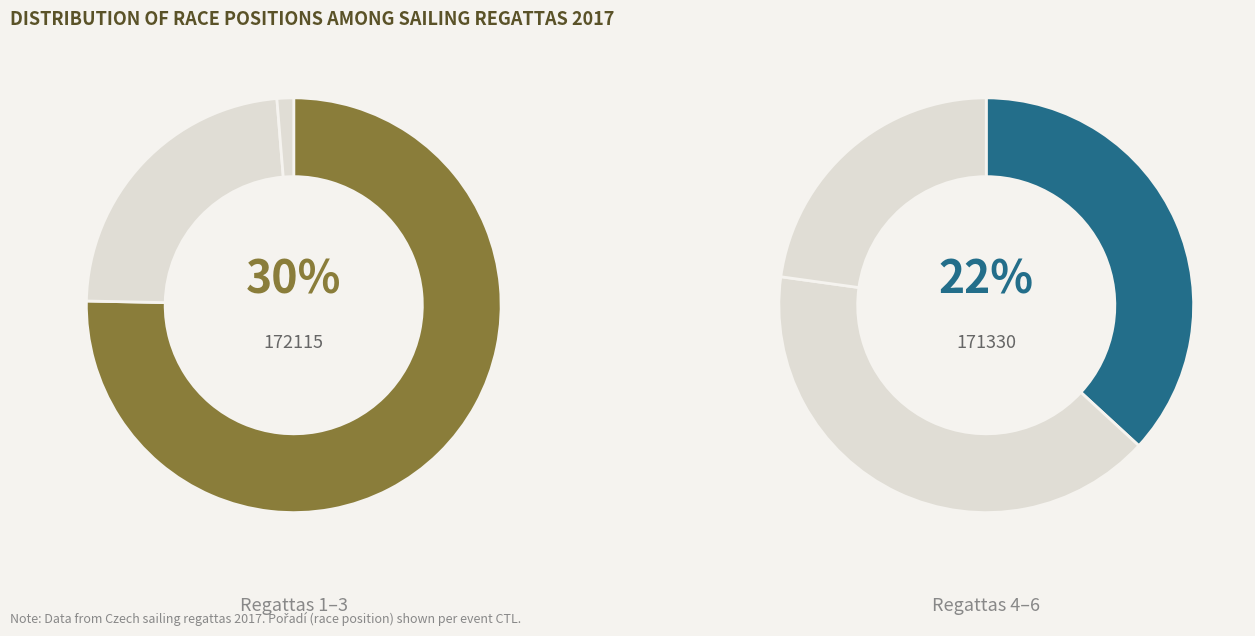

Does any single category account for the majority?

No